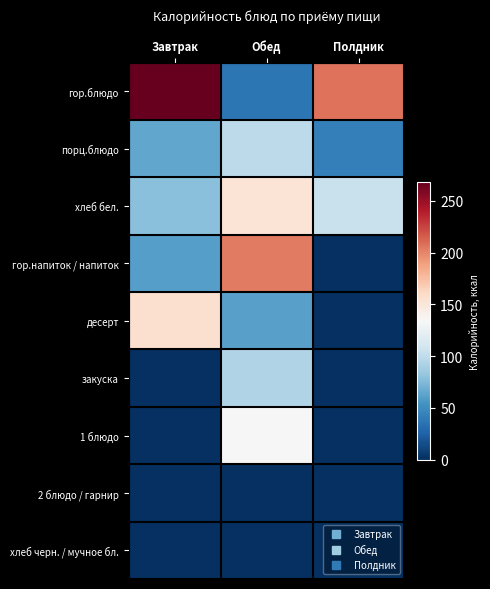

At Завтрак, list the series in order from smallest to largest.

закуска, 1 блюдо, 2 блюдо / гарнир, хлеб черн. / мучное бл., гор.напиток / напиток, порц.блюдо, хлеб бел., десерт, гор.блюдо